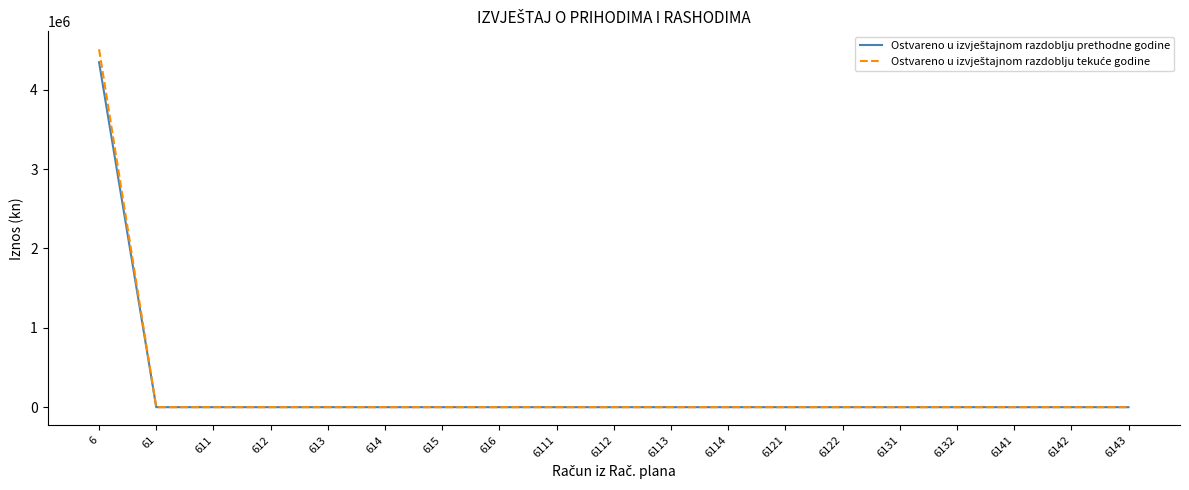

At which category is the sum across all series the highest?

6